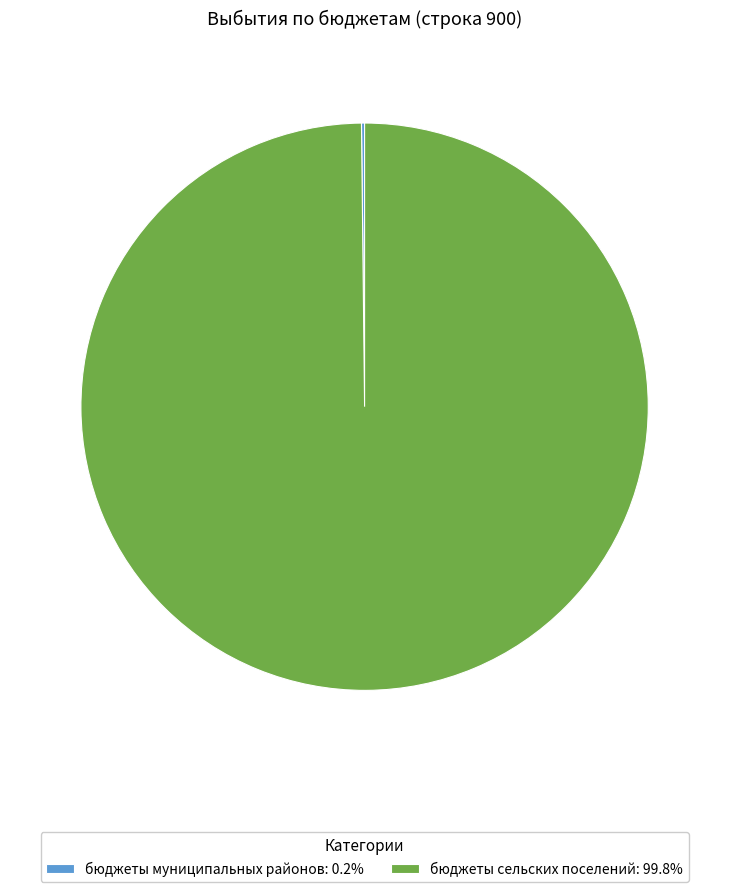

Does бюджеты сельских поселений: 99.8% account for over 50% of the chart?

Yes